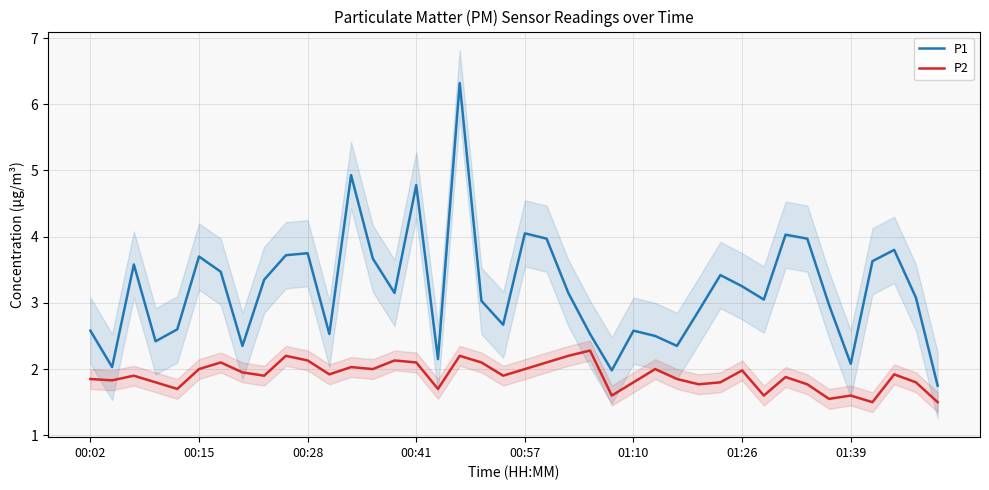

What is the value of the P2 point at the 20th from the left?

1.9